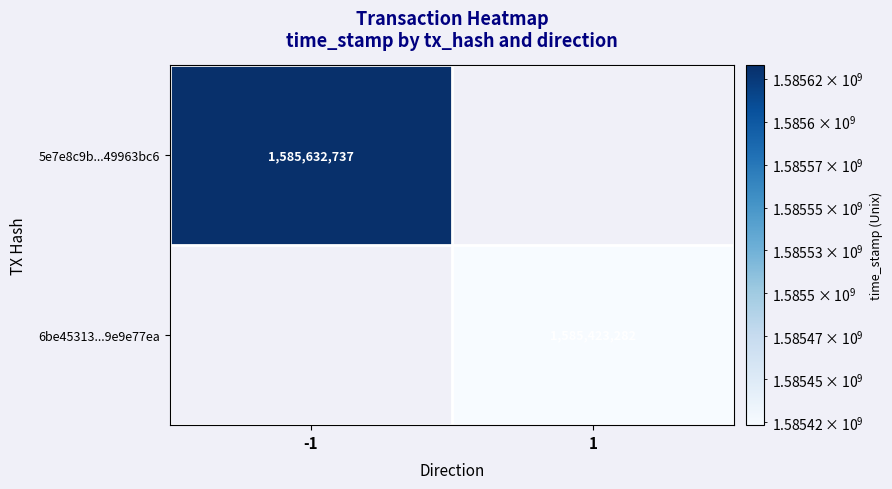

The 5e7e8c9b...49963bc6 series shows 1585632737 at -1. True or false?

True